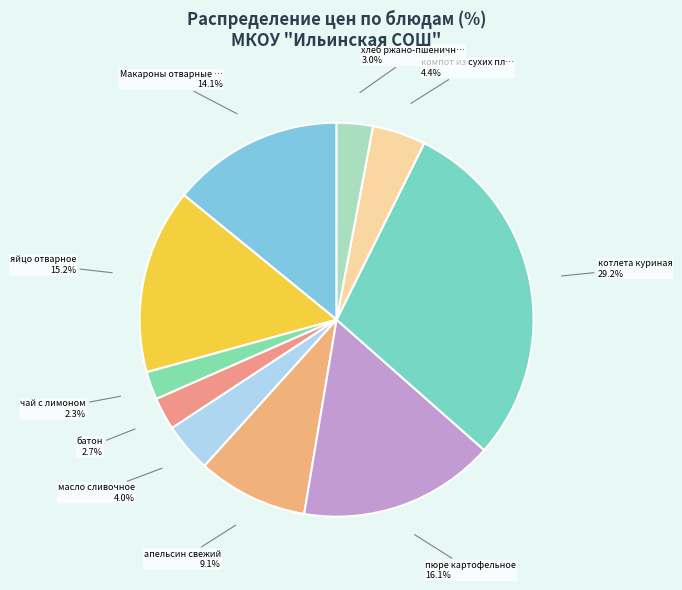

How many slices are in this pie chart?

10